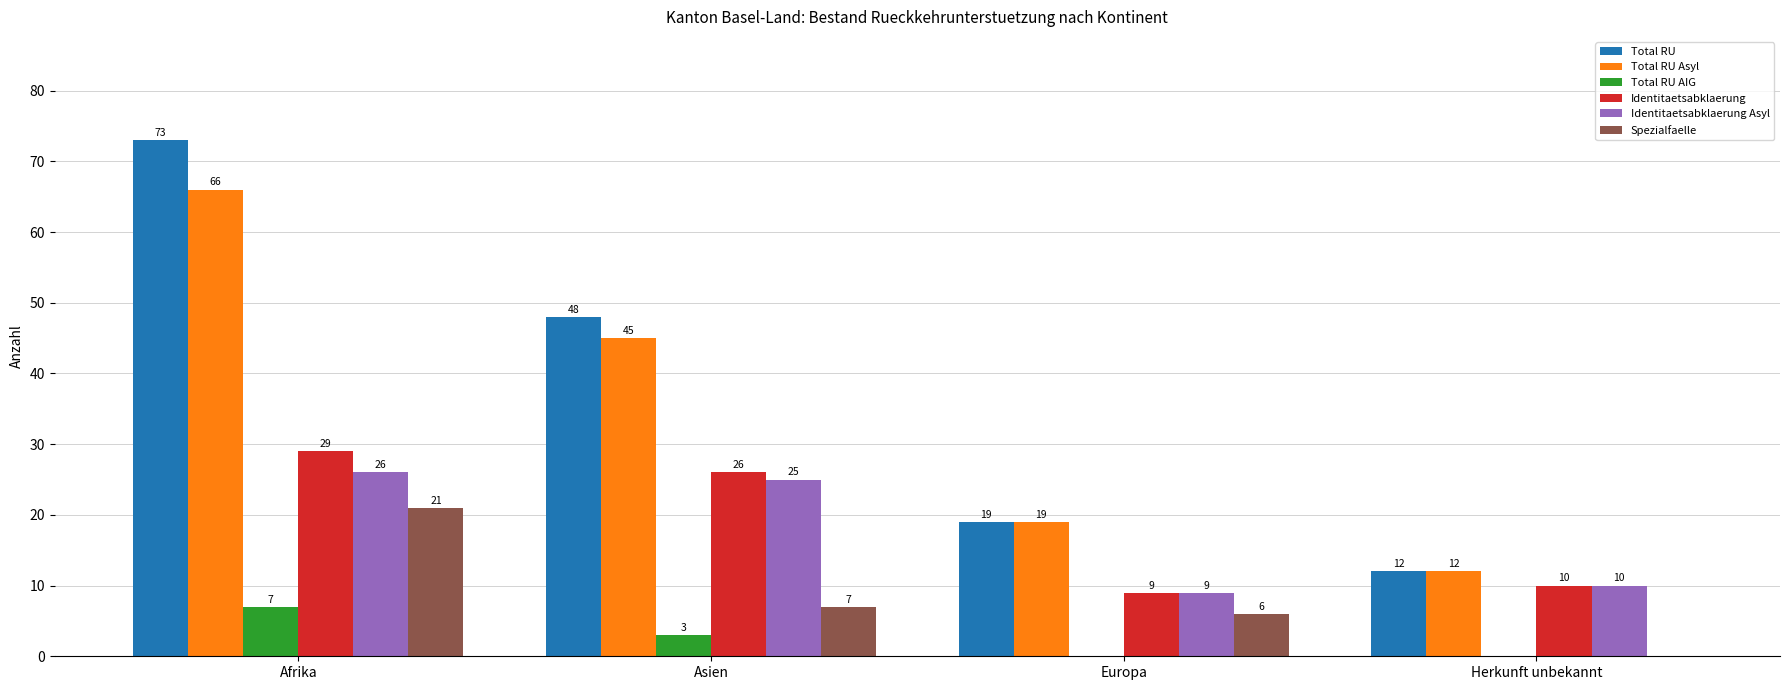

Reading left to right, list all the values displayed in this chart.

Total RU: 73	48	19	12
Total RU Asyl: 66	45	19	12
Total RU AIG: 7	3	0	0
Identitaetsabklaerung: 29	26	9	10
Identitaetsabklaerung Asyl: 26	25	9	10
Spezialfaelle: 21	7	6	0